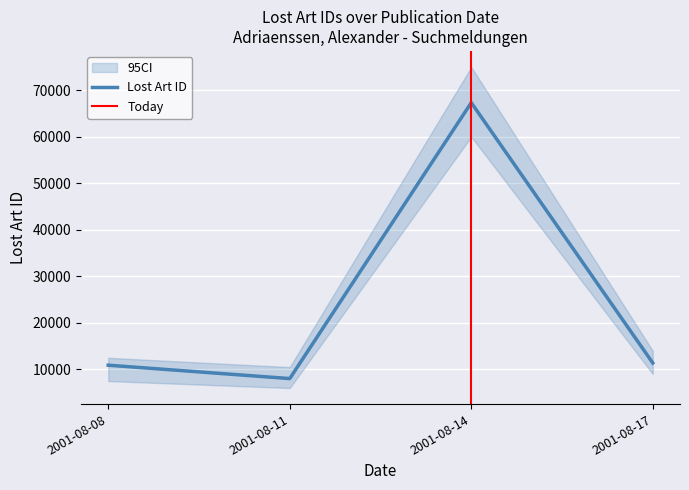

Where is the first local minimum for Lost Art ID?

2001-08-11